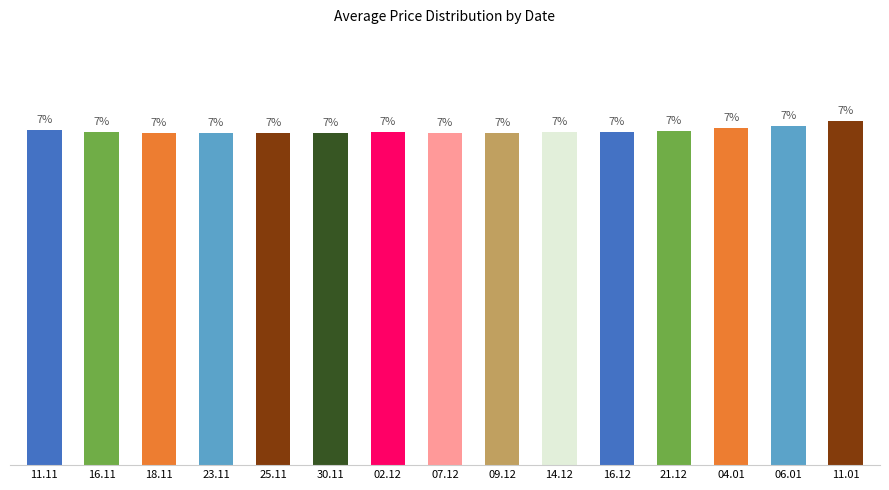

What position from the right is 04.01?

3